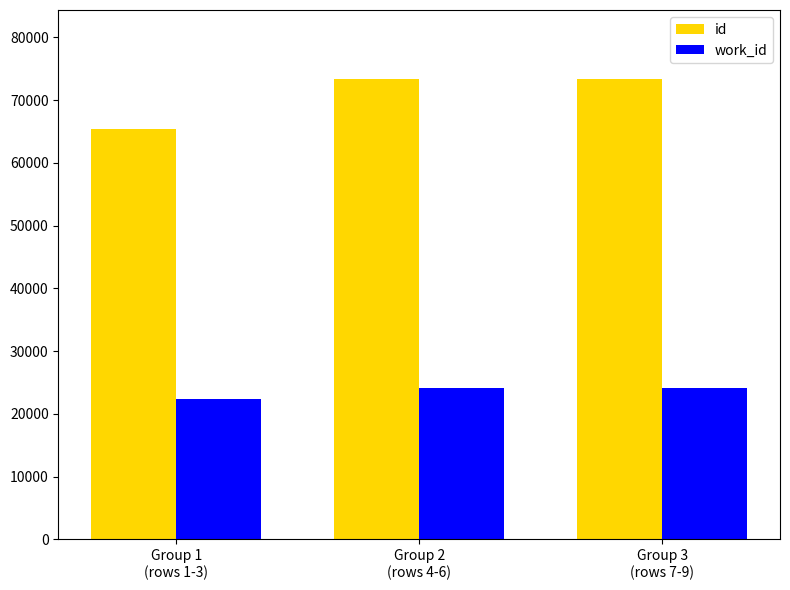

Rank the series by their maximum value, from highest to lowest.

id, work_id